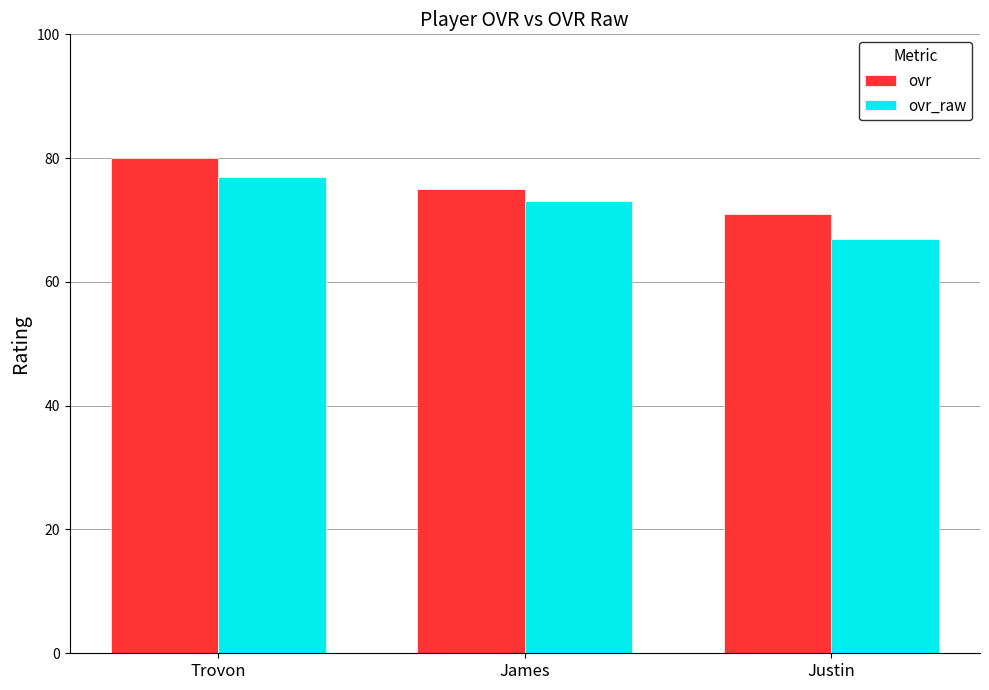

How many groups of bars are there?

3